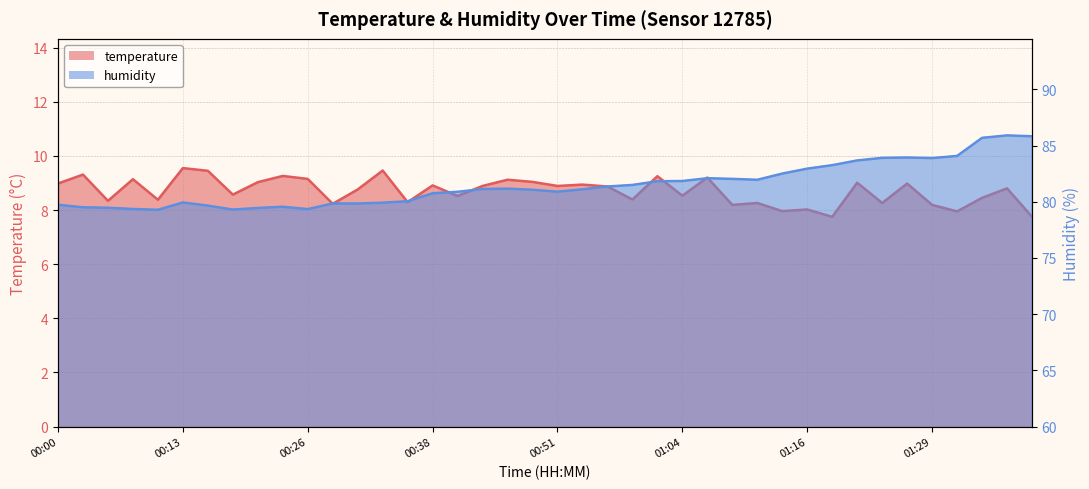

What is the minimum value shown in the chart?

7.8